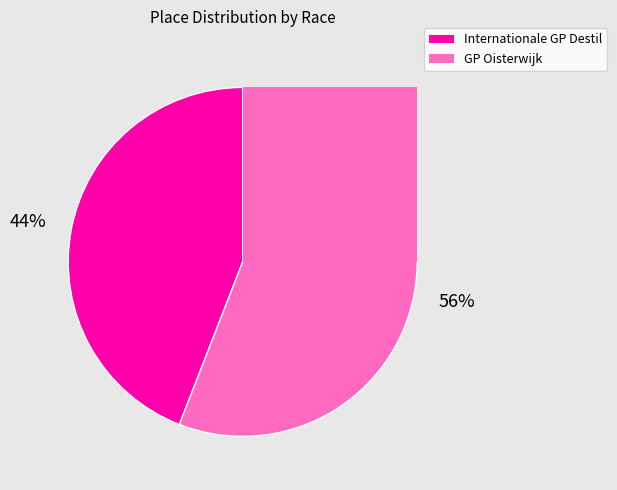

Which category accounts for the majority?

GP Oisterwijk